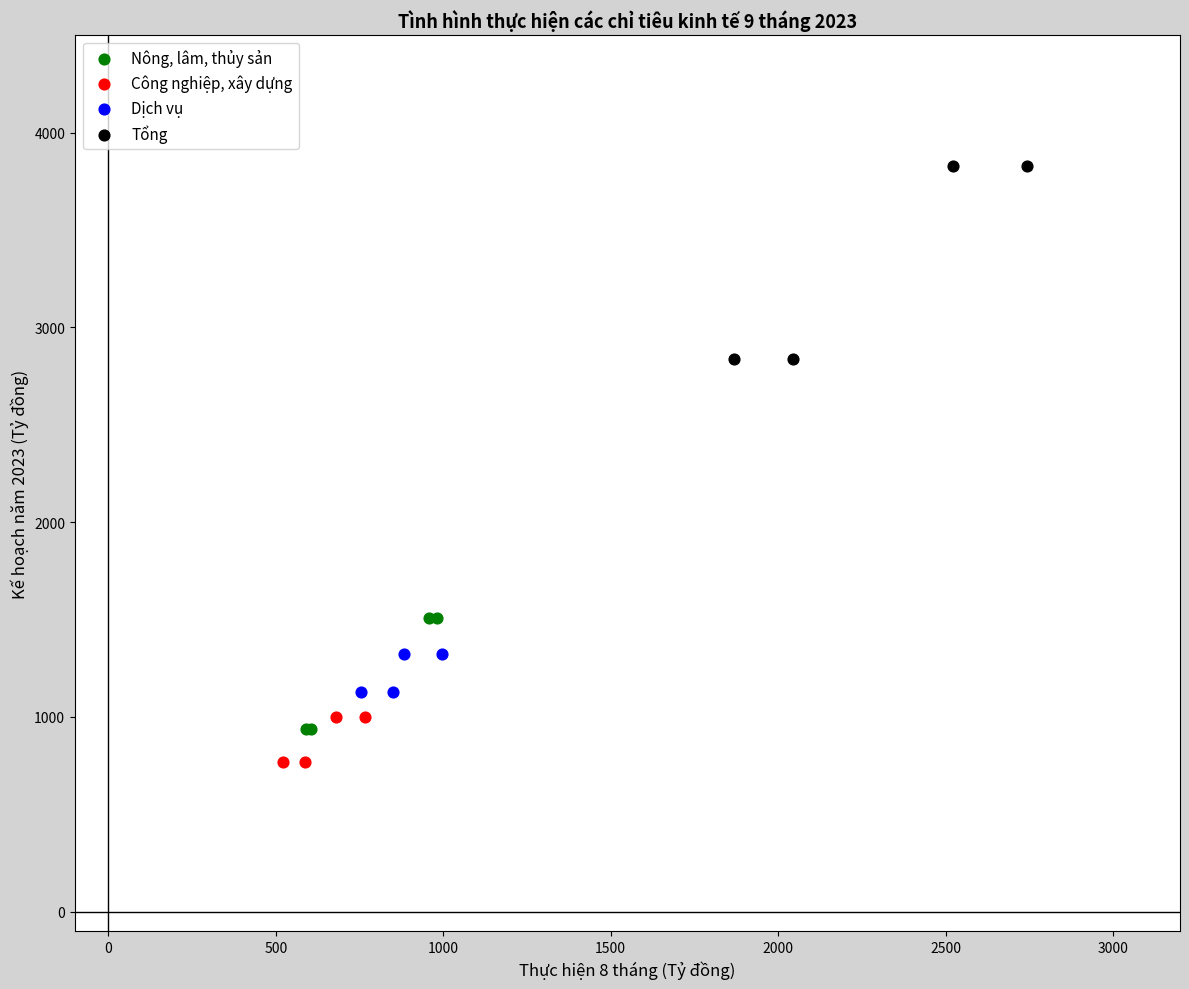

Which series has the widest spread of Y values?

Tổng